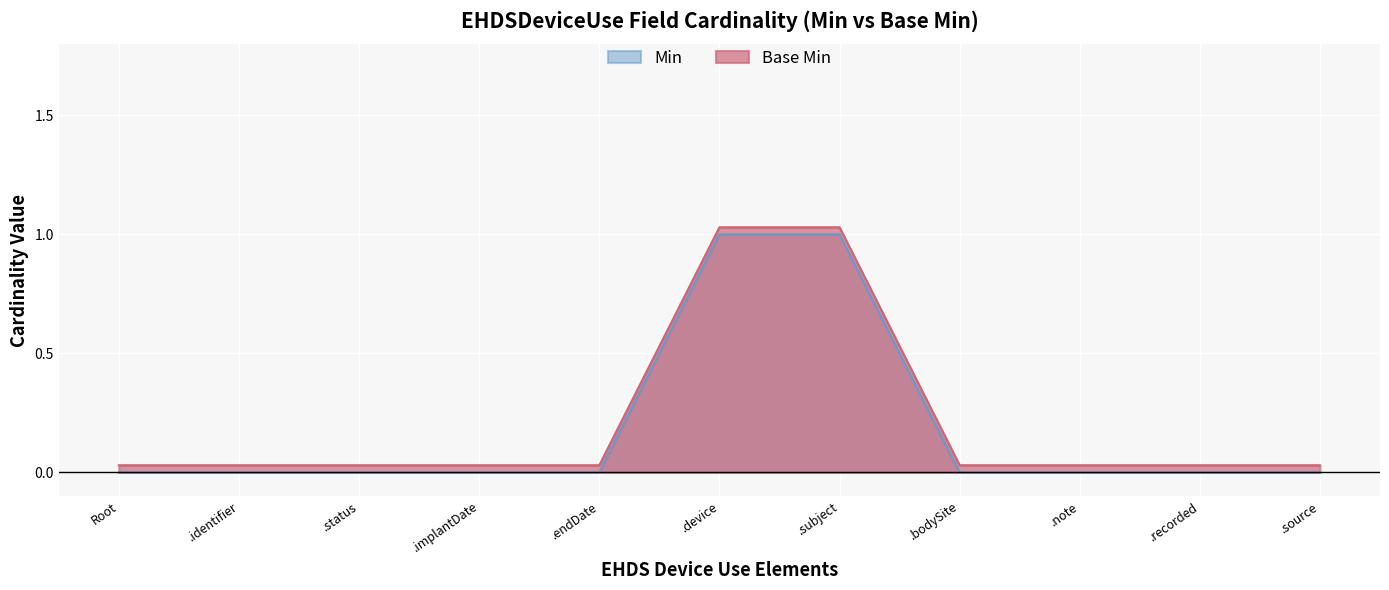

True or false: Min has more than 2 interior local peaks.

False